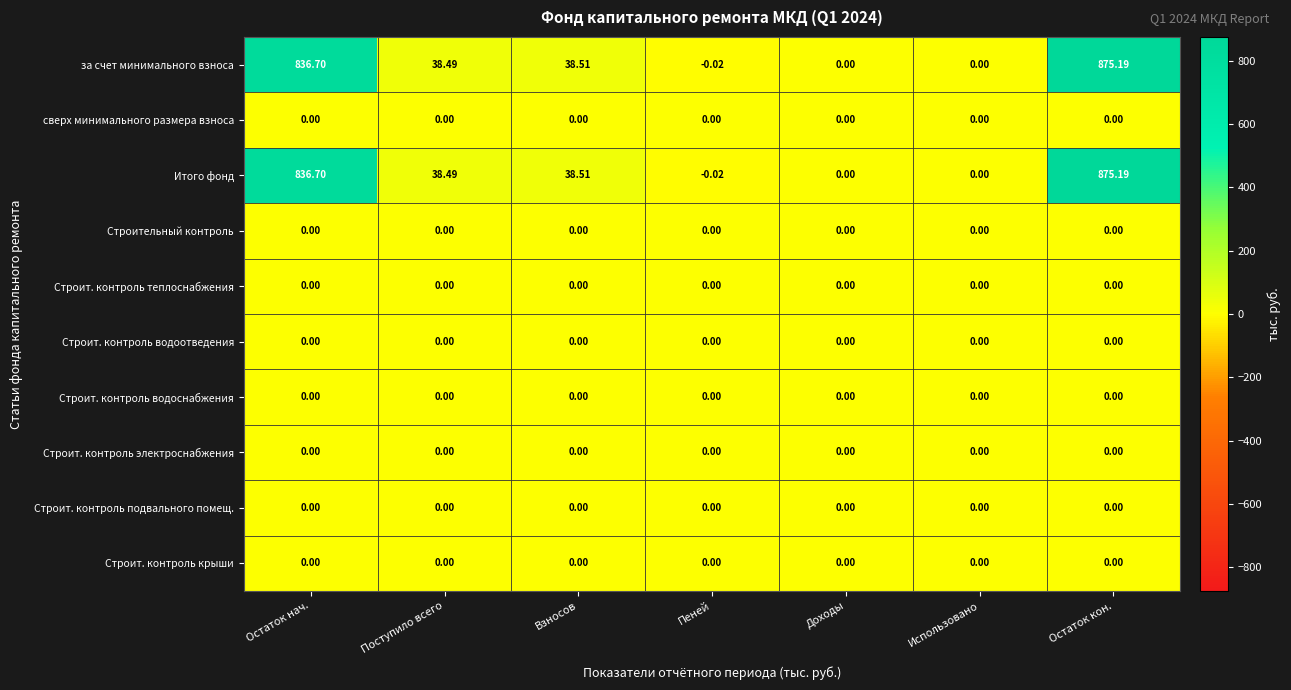

Which label corresponds to the largest value in the chart?

Остаток кон.